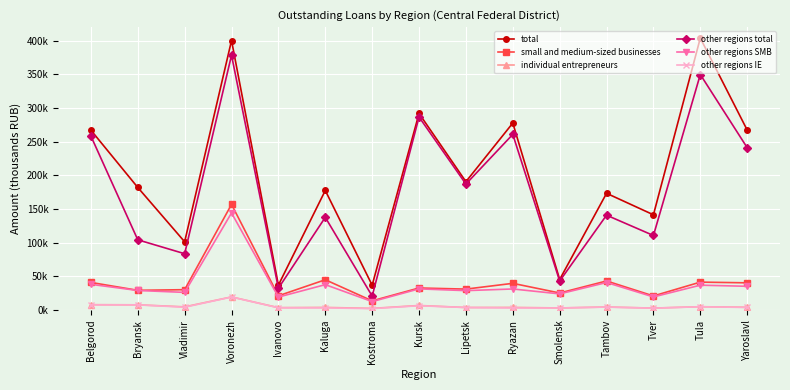

Reading left to right, transcribe all the data shown in this chart.

total: Belgorod=267.0	Bryansk=181.9	Vladimir=101.3	Voronezh=400.2	Ivanovo=36.9	Kaluga=177.5	Kostroma=36.8	Kursk=291.8	Lipetsk=190.5	Ryazan=277.6	Smolensk=45.2	Tambov=173.3	Tver=141.3	Tula=403.8	Yaroslavl=267.2
small and medium-sized businesses: Belgorod=40.9	Bryansk=29.2	Vladimir=30.1	Voronezh=156.8	Ivanovo=21.0	Kaluga=44.9	Kostroma=13.5	Kursk=32.7	Lipetsk=31.0	Ryazan=39.5	Smolensk=25.2	Tambov=43.1	Tver=20.8	Tula=41.4	Yaroslavl=40.3
individual entrepreneurs: Belgorod=7.9	Bryansk=7.7	Vladimir=4.6	Voronezh=19.4	Ivanovo=3.5	Kaluga=3.8	Kostroma=2.4	Kursk=6.7	Lipetsk=3.7	Ryazan=3.8	Smolensk=3.0	Tambov=4.4	Tver=2.8	Tula=4.9	Yaroslavl=4.0
other regions total: Belgorod=258.3	Bryansk=104.2	Vladimir=83.5	Voronezh=378.3	Ivanovo=32.3	Kaluga=137.6	Kostroma=20.6	Kursk=286.5	Lipetsk=187.0	Ryazan=260.7	Smolensk=43.0	Tambov=140.8	Tver=110.6	Tula=349.6	Yaroslavl=241.0
other regions SMB: Belgorod=38.1	Bryansk=29.0	Vladimir=26.1	Voronezh=144.1	Ivanovo=19.2	Kaluga=37.6	Kostroma=12.4	Kursk=31.3	Lipetsk=28.7	Ryazan=31.2	Smolensk=23.9	Tambov=40.8	Tver=19.4	Tula=36.8	Yaroslavl=35.2
other regions IE: Belgorod=7.5	Bryansk=7.6	Vladimir=4.1	Voronezh=19.2	Ivanovo=3.2	Kaluga=3.1	Kostroma=2.0	Kursk=6.3	Lipetsk=3.6	Ryazan=3.0	Smolensk=3.0	Tambov=4.3	Tver=2.7	Tula=4.8	Yaroslavl=3.8